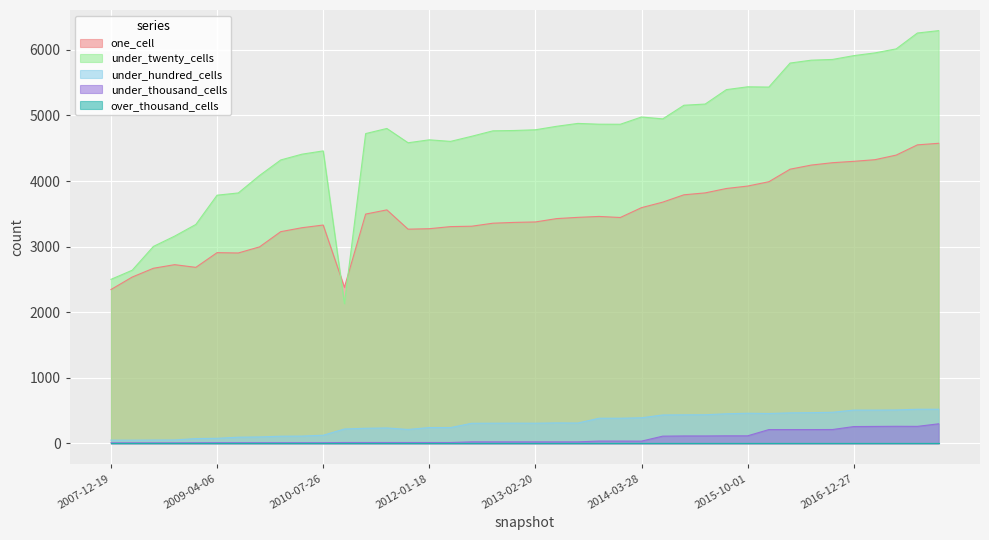

Which series has the largest range (max minus min)?

under_twenty_cells